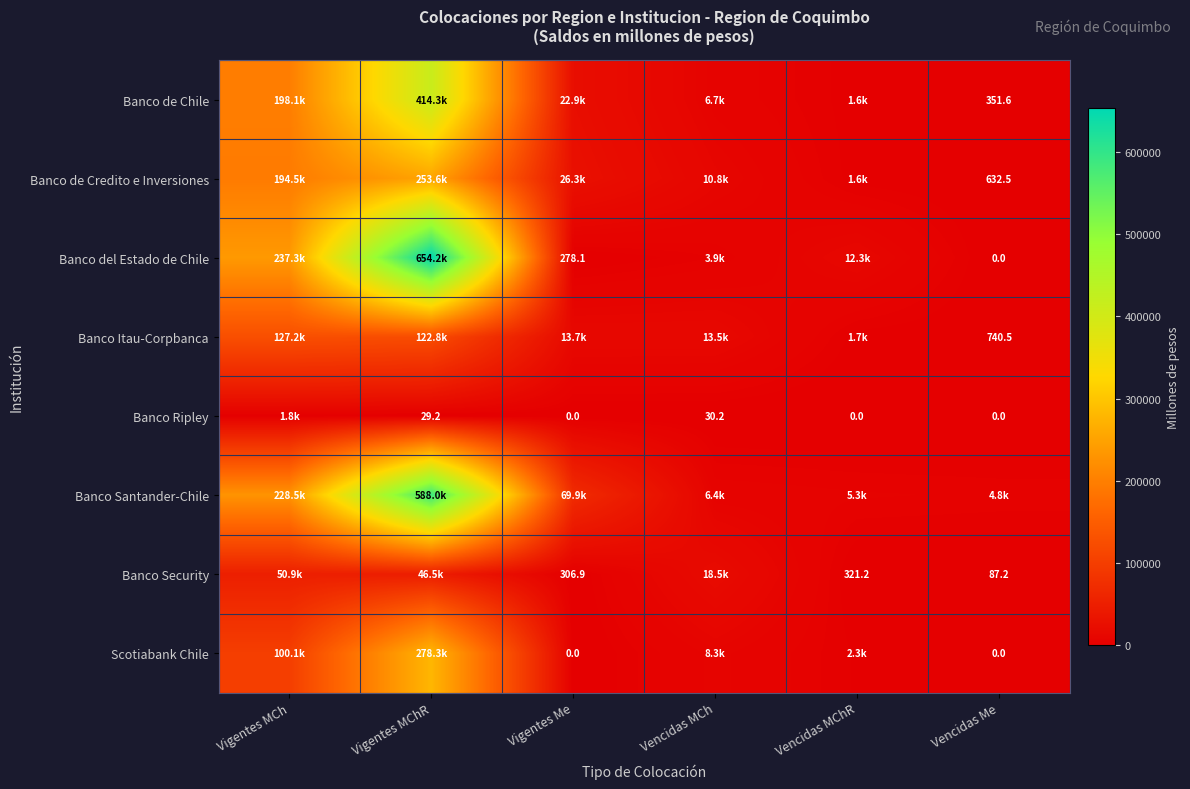

Which series has the widest spread of values?

Banco del Estado de Chile